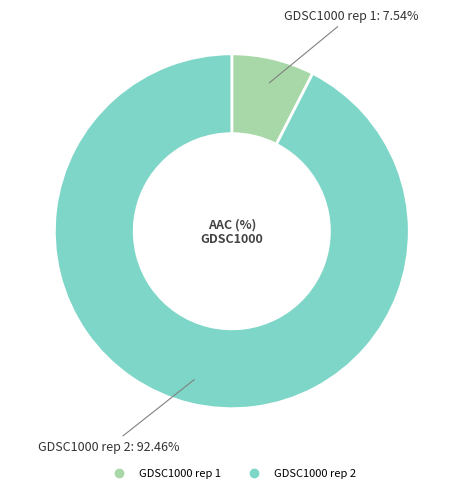

The GDSC1000 rep 2 slice represents 83% of the pie. True or false?

False